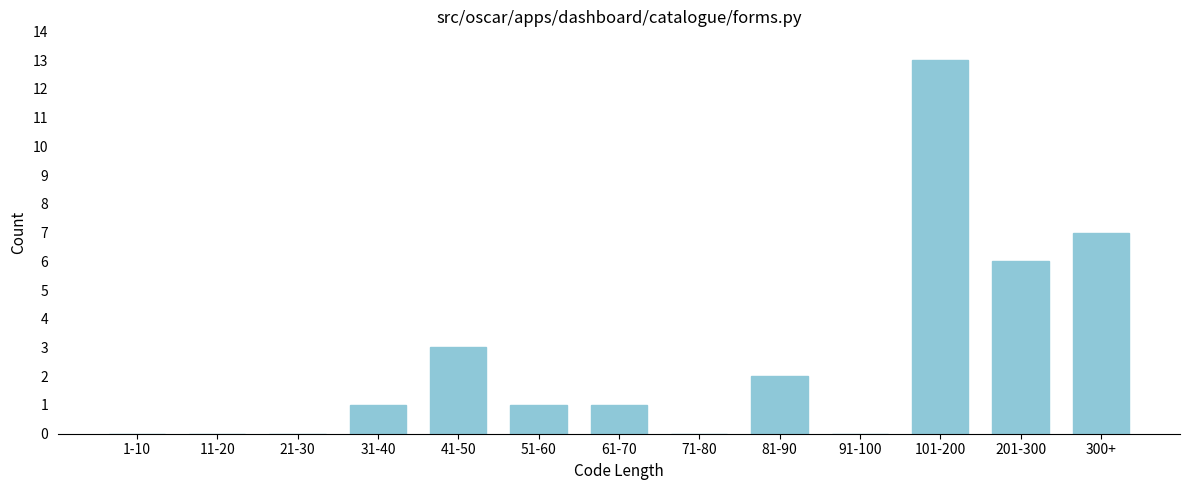

Reading left to right, extract all data points from this chart.

1-10=0	11-20=0	21-30=0	31-40=1	41-50=3	51-60=1	61-70=1	71-80=0	81-90=2	91-100=0	101-200=13	201-300=6	300+=7